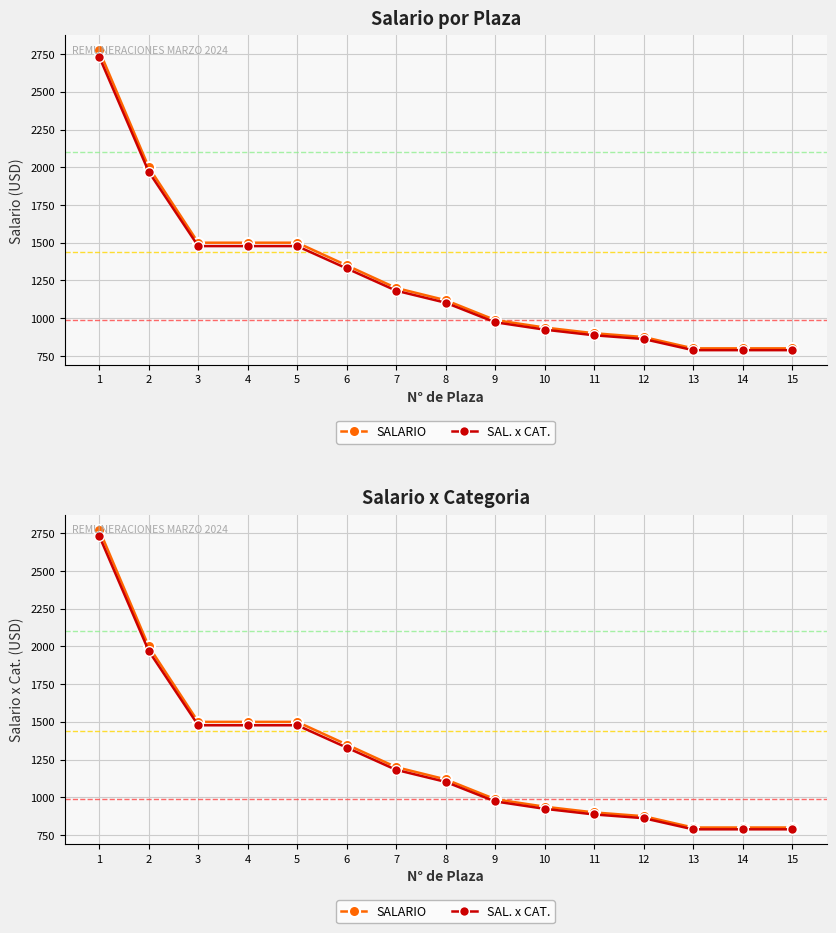

What is the sum of all SALARIO values?

19043.5